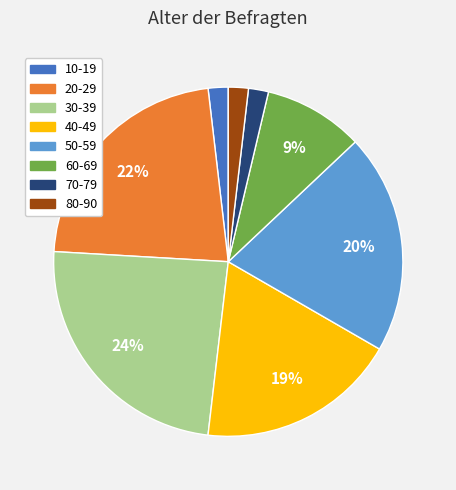

What is the largest slice in the pie chart?

30-39